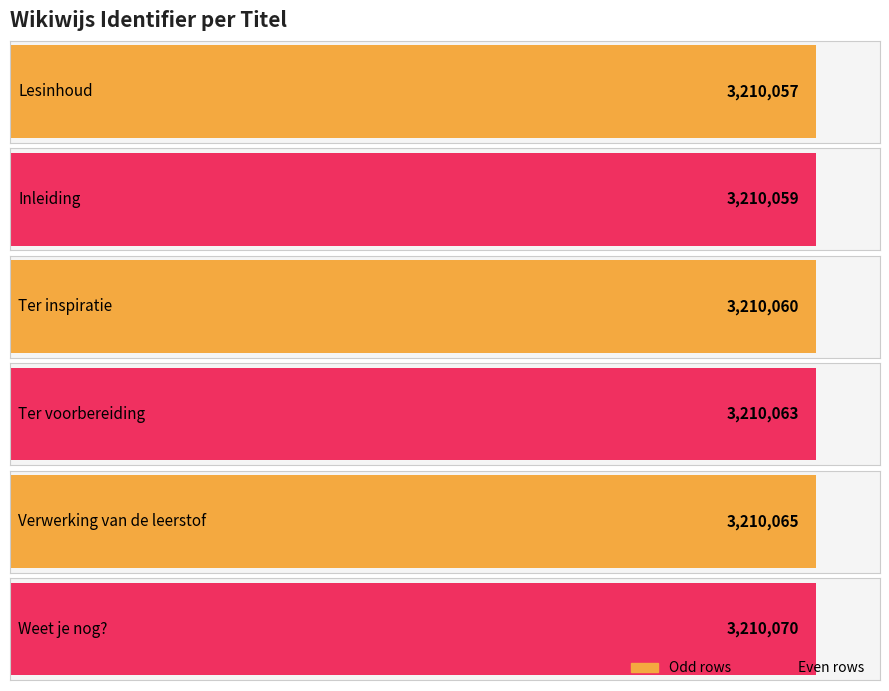

Which has a higher value, Ter voorbereiding or Weet je nog??

Weet je nog?